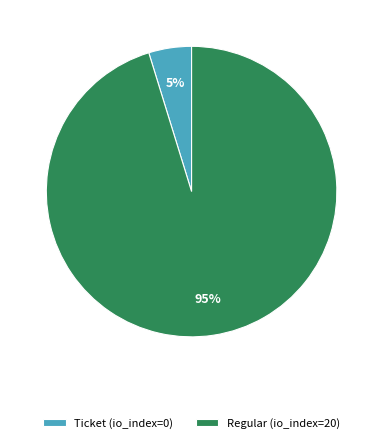

Which category has the smallest portion of the pie?

Ticket